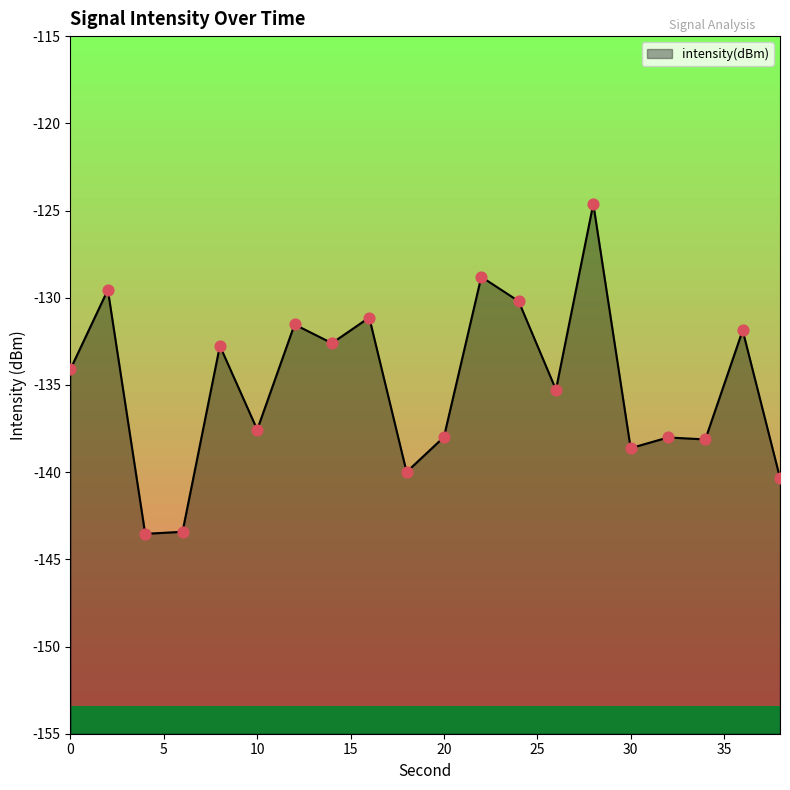

Which has a higher value, 8 or 2?

2